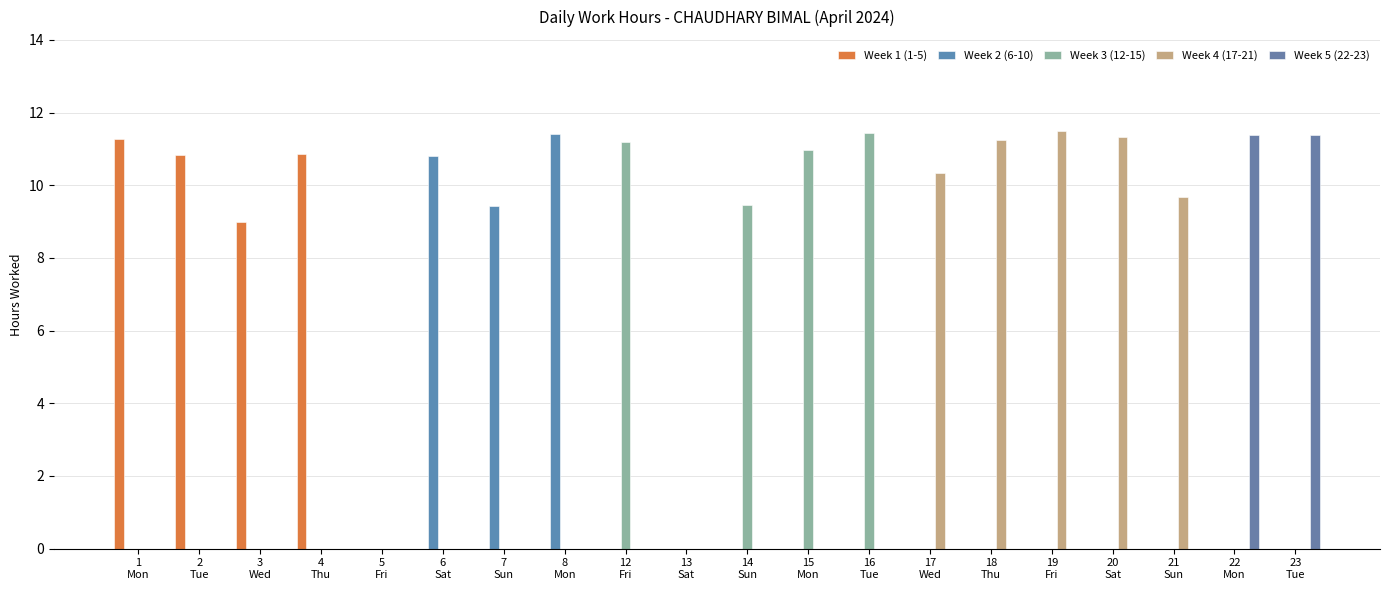

Which series changed the most between 6
Sat and 19
Fri?

Week 4 (17-21)